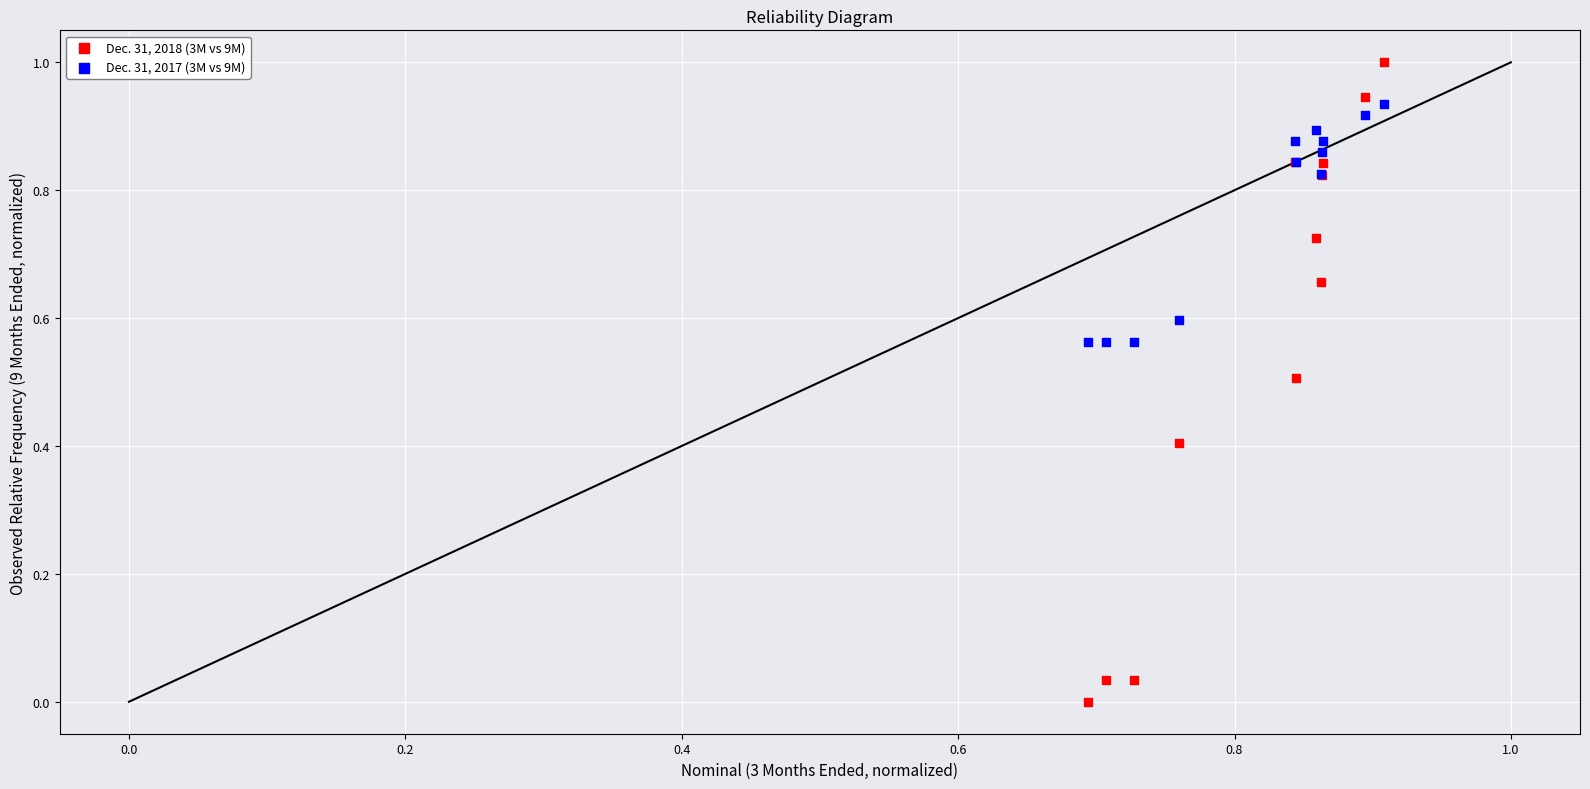

Which series has the widest spread of Y values?

Dec. 31, 2018 (3M vs 9M)